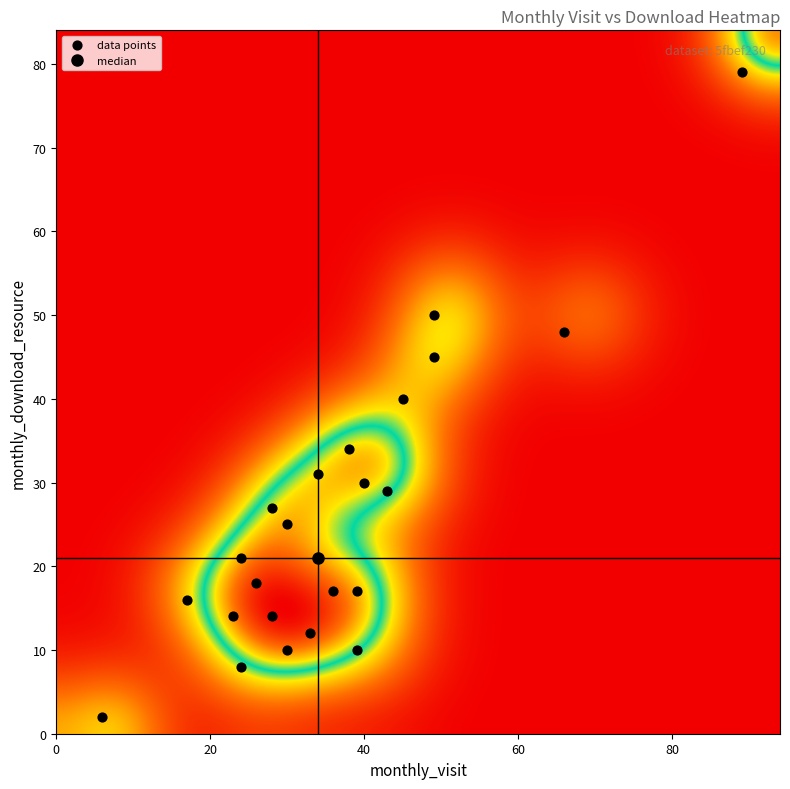

List the coordinates of all points as (Y, X) pairs, reading left to right.

(2, 6)  (16, 17)  (14, 23)  (21, 24)  (8, 24)  (18, 26)  (27, 28)  (14, 28)  (25, 30)  (10, 30)  (12, 33)  (31, 34)  (17, 36)  (34, 38)  (17, 39)  (10, 39)  (30, 40)  (29, 43)  (40, 45)  (45, 49)  (50, 49)  (48, 66)  (79, 89)